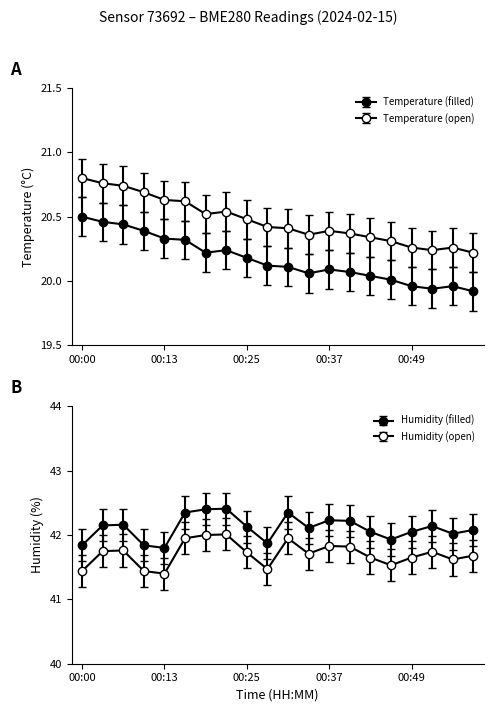

What is the value of the Temperature point at the 4th from the left?

20.4